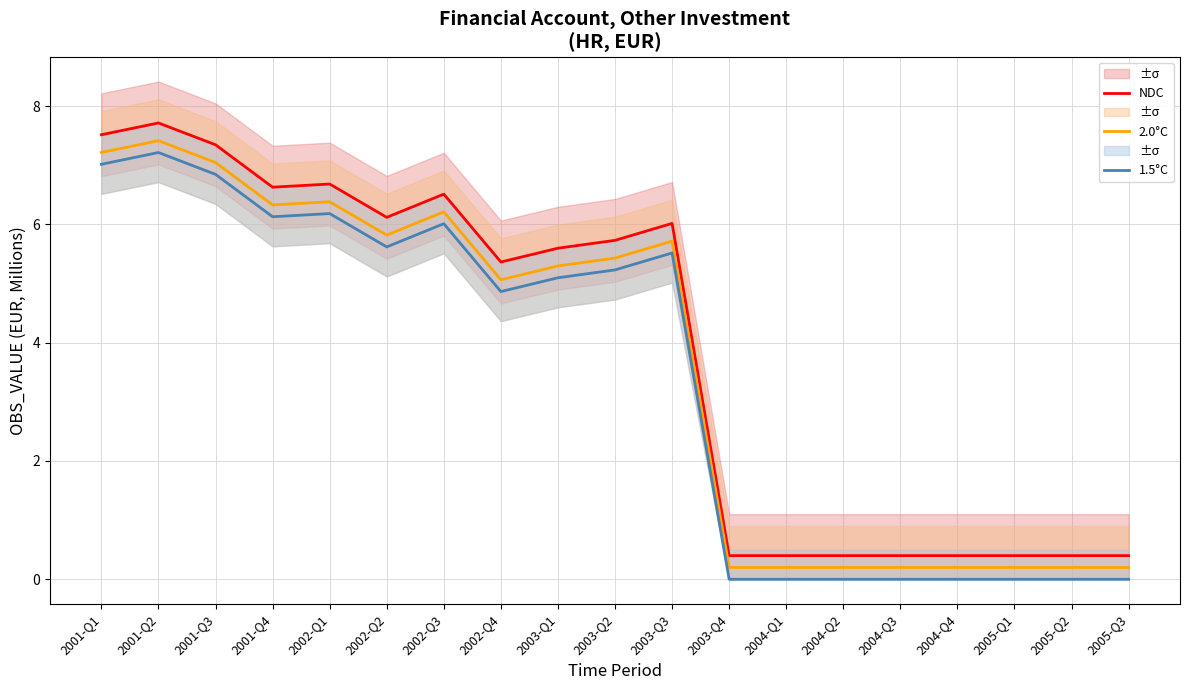

Where is the first local minimum for NDC?

2001-Q4